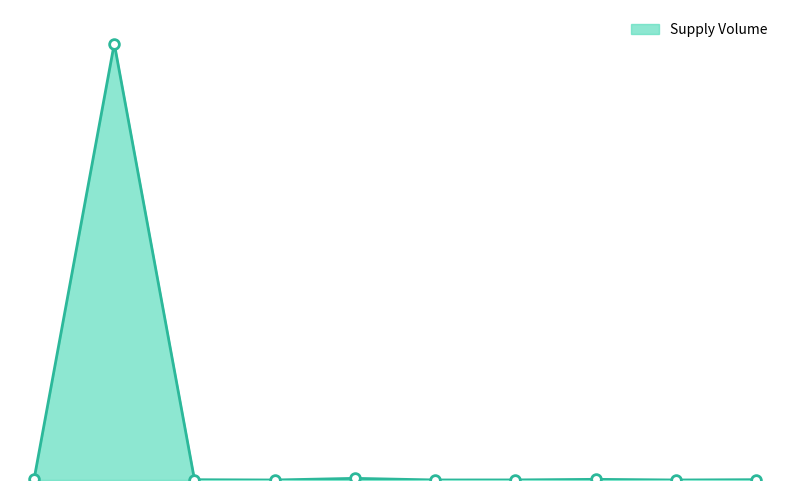

Does the chart have visible grid lines?

No